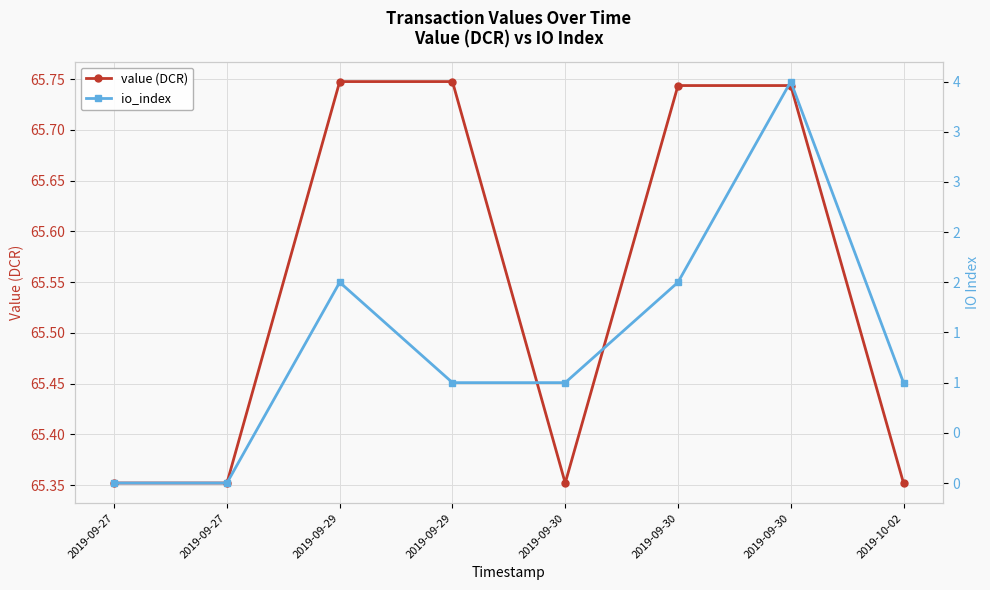

The io_index series shows 1.0 at 2019-10-02. True or false?

True